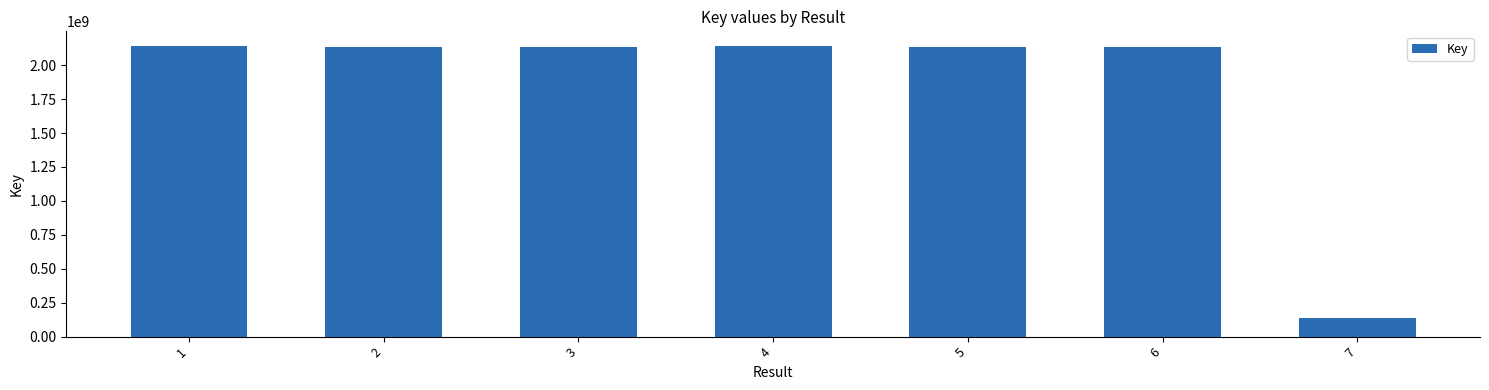

The chart shows a value of 1496165794 at 3. True or false?

False